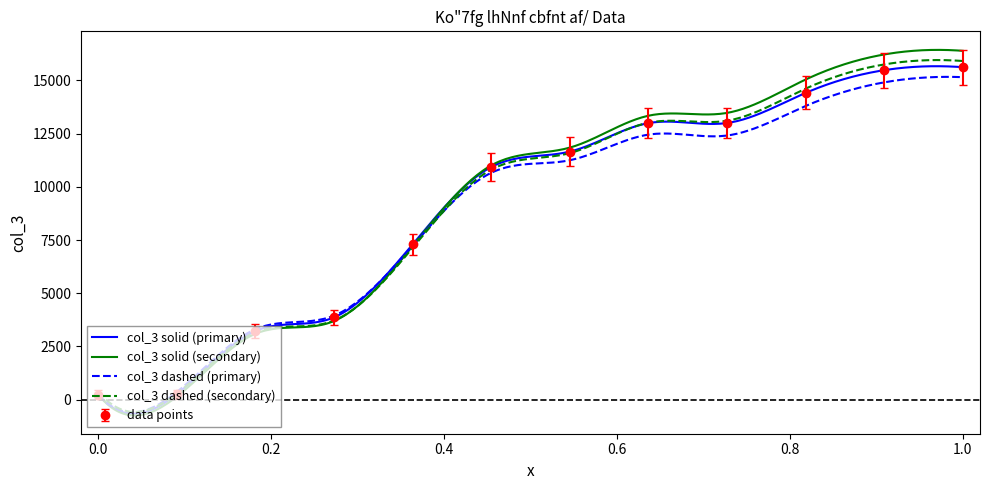

What is the highest value of the data points series?

15621